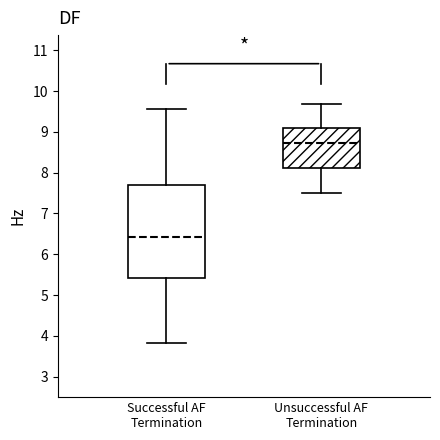

Which box has the highest median line?

Unsuccessful AF Termination